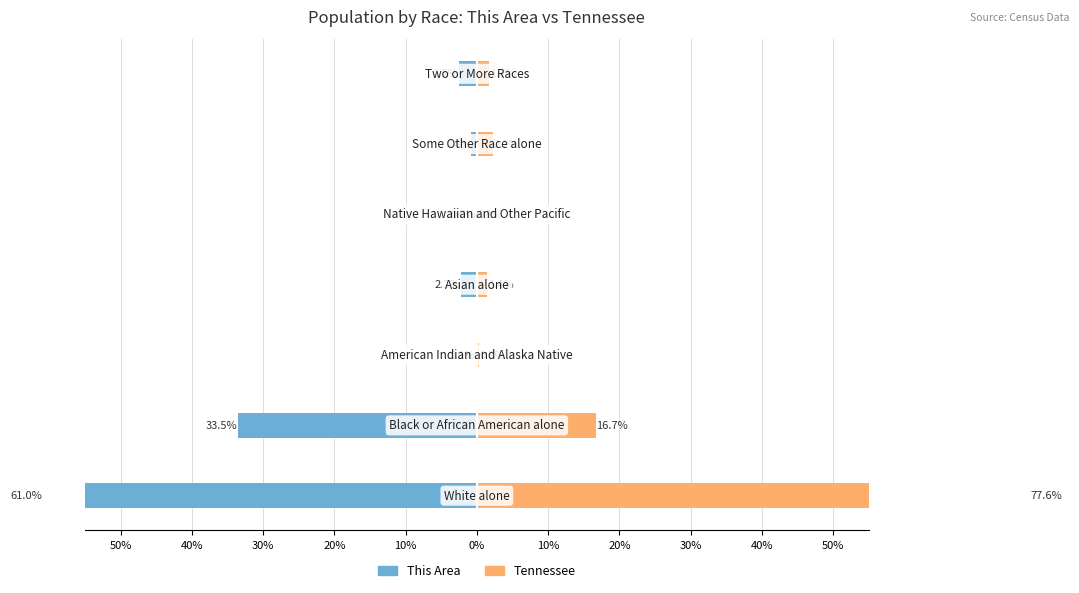

What are all the series names shown in the legend?

This Area, Tennessee